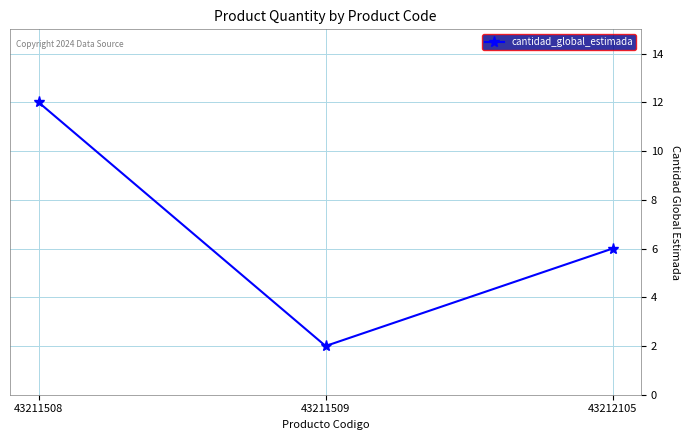

What is the difference between the second highest and minimum values?

4